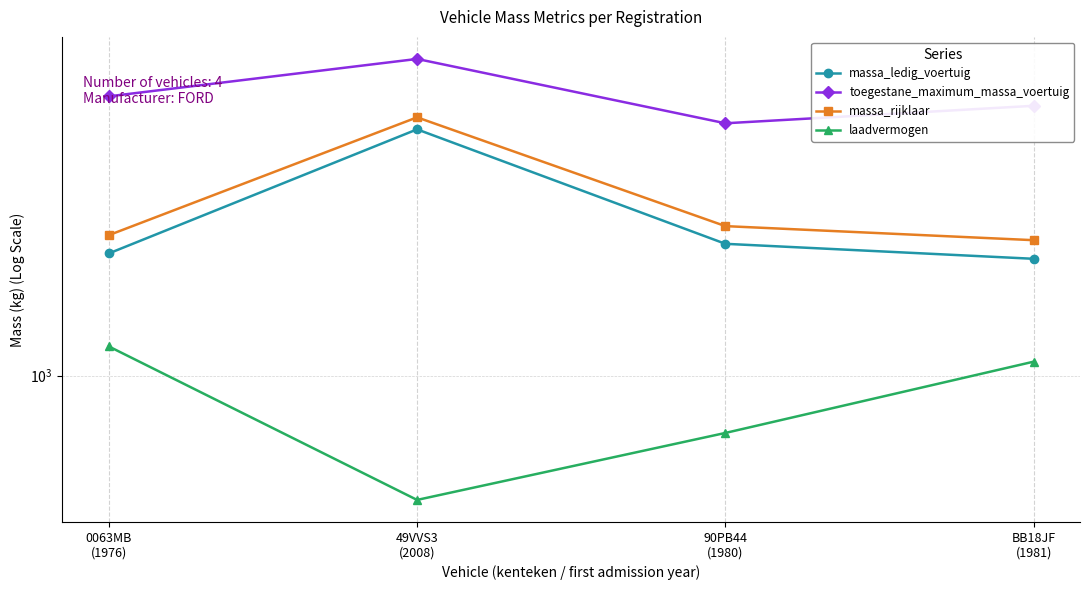

Which series has the largest range (max minus min)?

massa_ledig_voertuig